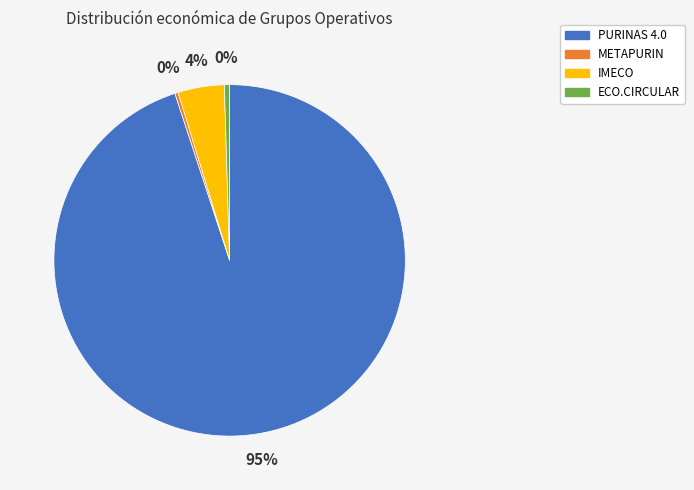

Approximately how many times larger is the value at PURINAS 4.0 compared to ECO.CIRCULAR?

198.0